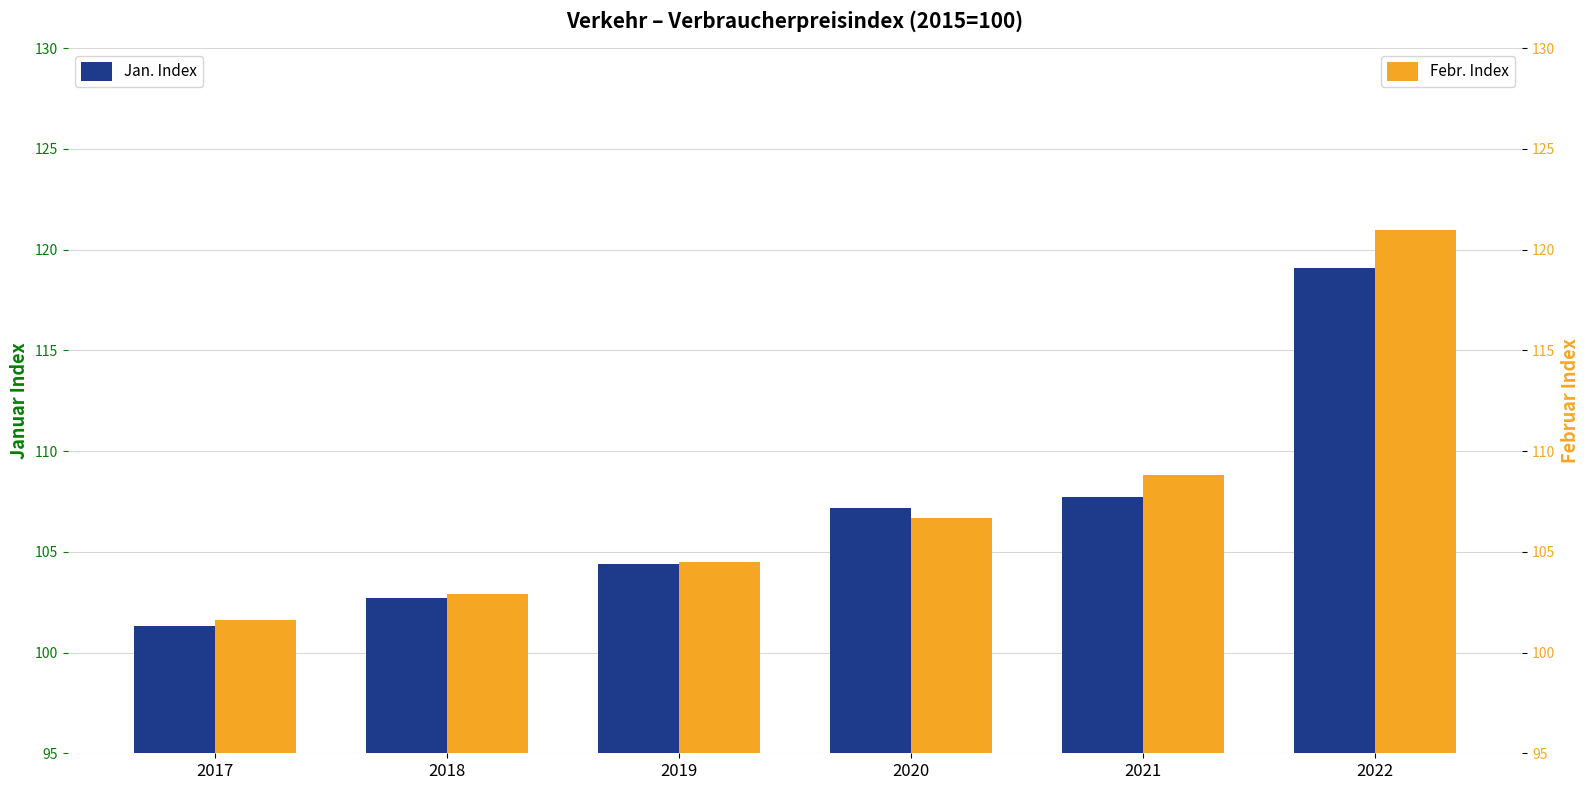

List the series in order of their overall mean, highest first.

Febr. Index, Jan. Index